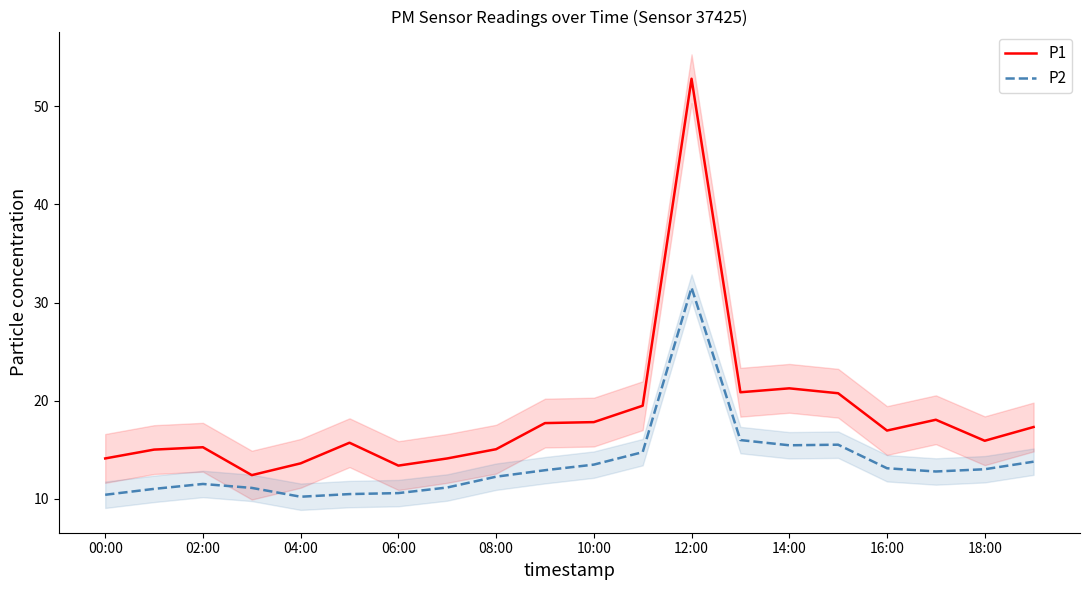

True or false: P1 and P2 cross at least once.

False